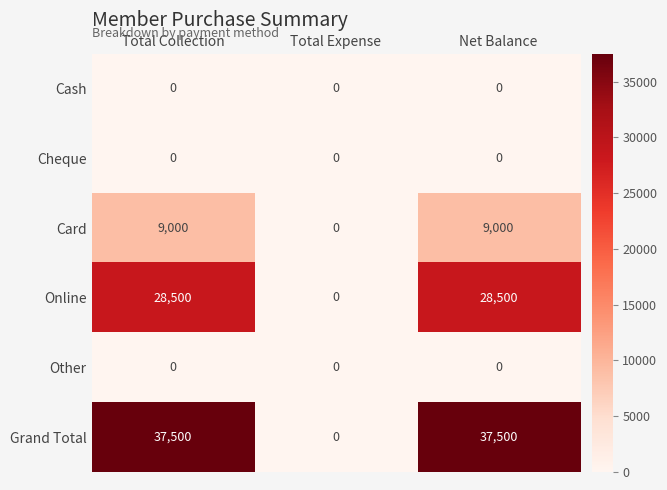

Reading left to right, list all the values displayed in this chart.

Cash: Total Collection=0	Total Expense=0	Net Balance=0
Cheque: Total Collection=0	Total Expense=0	Net Balance=0
Card: Total Collection=9000	Total Expense=0	Net Balance=9000
Online: Total Collection=28500	Total Expense=0	Net Balance=28500
Other: Total Collection=0	Total Expense=0	Net Balance=0
Grand Total: Total Collection=37500	Total Expense=0	Net Balance=37500